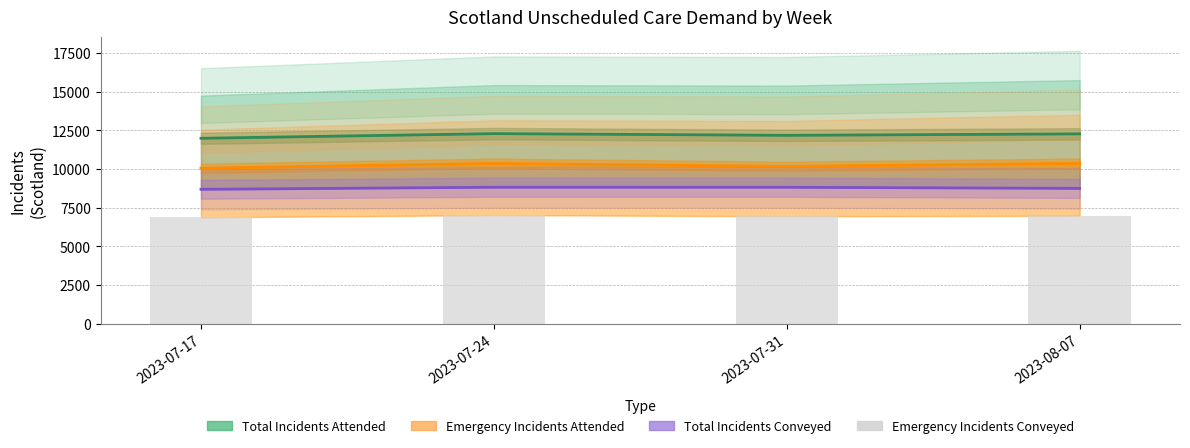

Reading left to right, transcribe all the data shown in this chart.

Total Incidents Attended: 11989	12290	12181	12274
Emergency Incidents Attended: 10052	10366	10172	10371
Total Incidents Conveyed: 8692	8825	8822	8752
Emergency Incidents Conveyed: 6882	7023	6952	6982